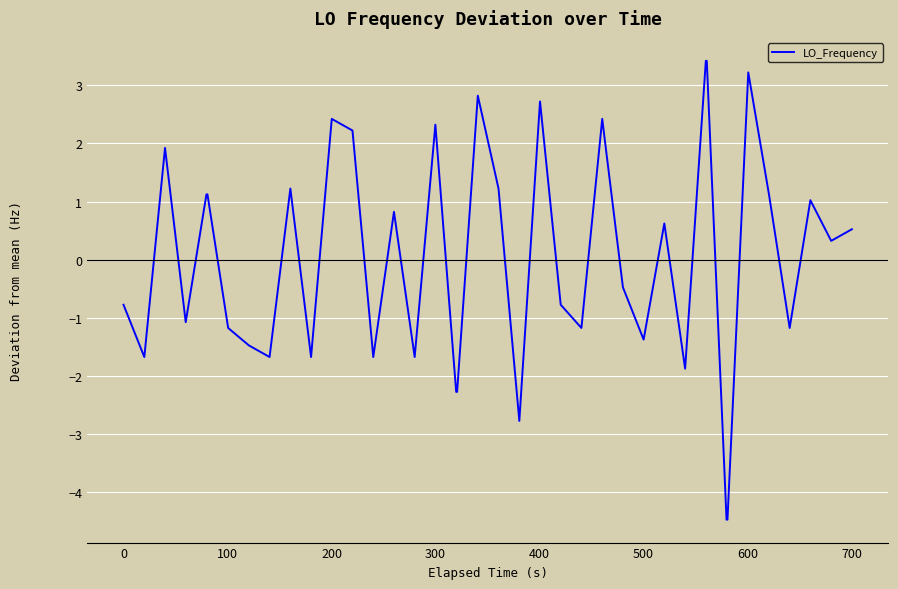

What is the smallest value displayed?

-4.5